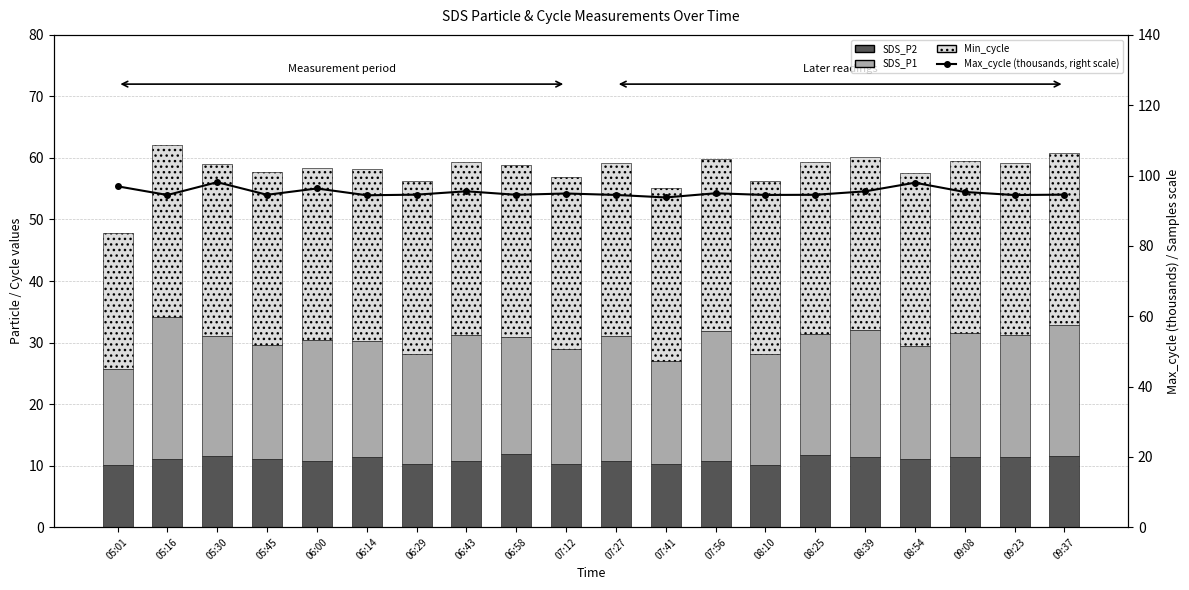

What is the total value across all series at 06:14?

152.6